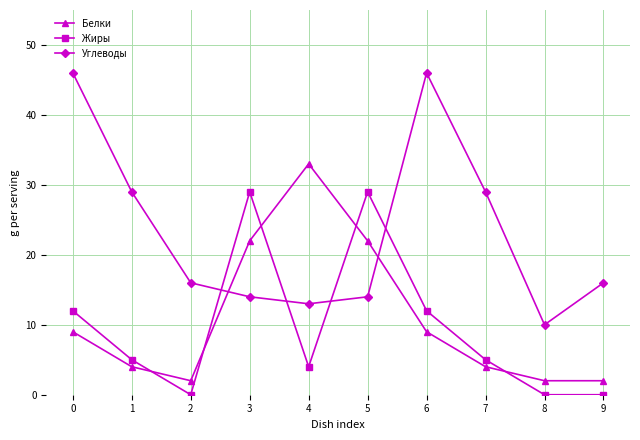

How many interior local peaks does the Белки series have?

1